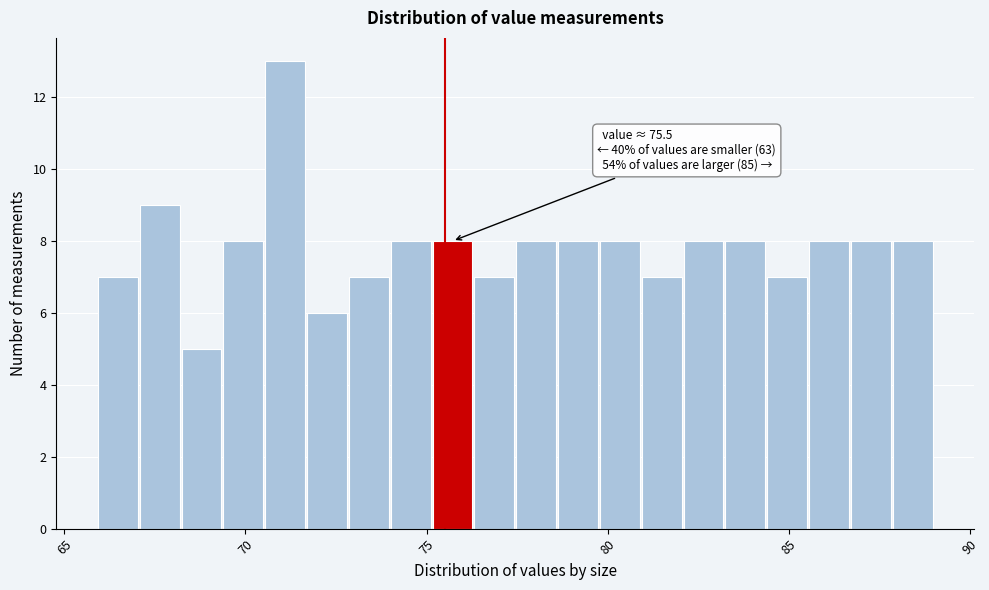

Read against the x-axis, roughly where is the centre of the tallest bar?

71.0